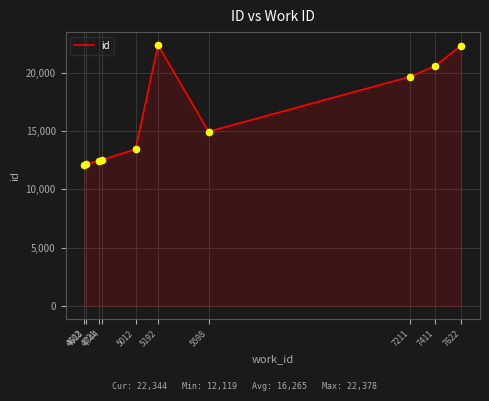

What is the change in value from 5192 to 7411?

-1805